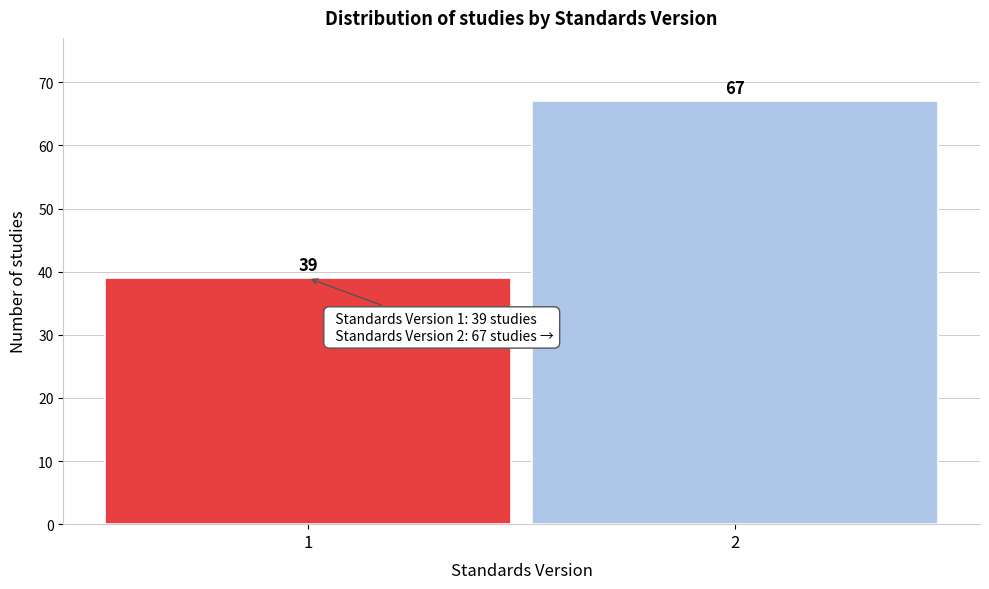

Reading right to left, transcribe all the data shown in this chart.

2=67	1=39